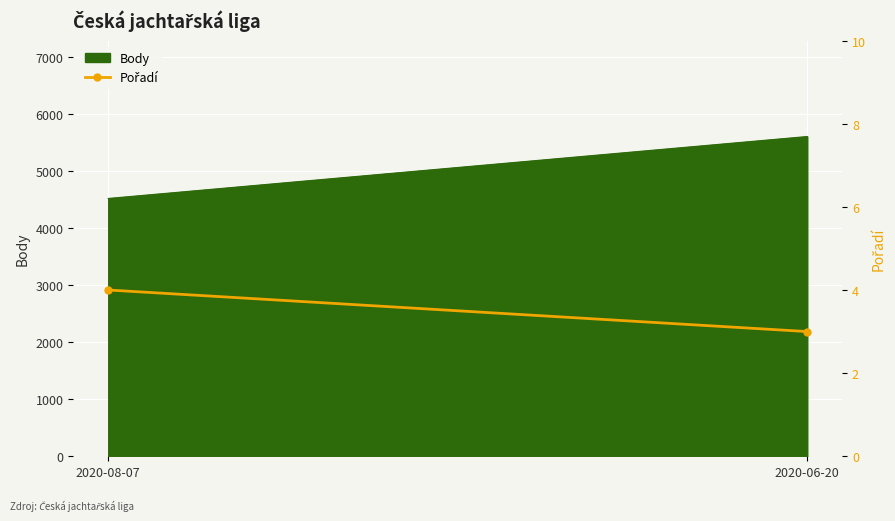

Is it true that the value at 2020-06-20 is 1?

False